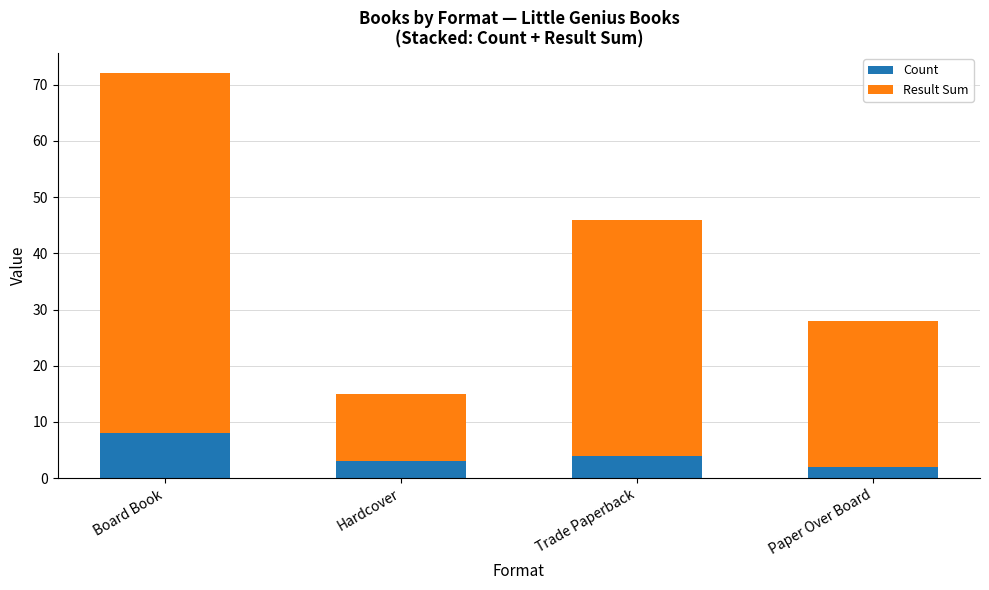

What is the total value across all series at Board Book?

72